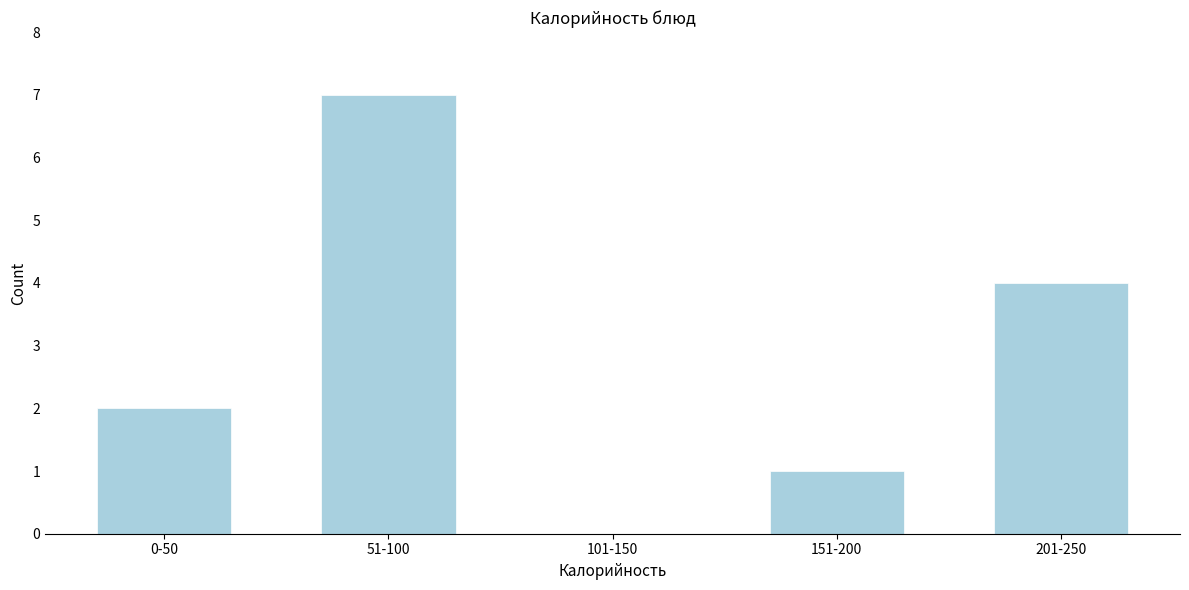

Reading left to right, what are all the values shown in this chart?

0-50=2	51-100=7	101-150=0	151-200=1	201-250=4